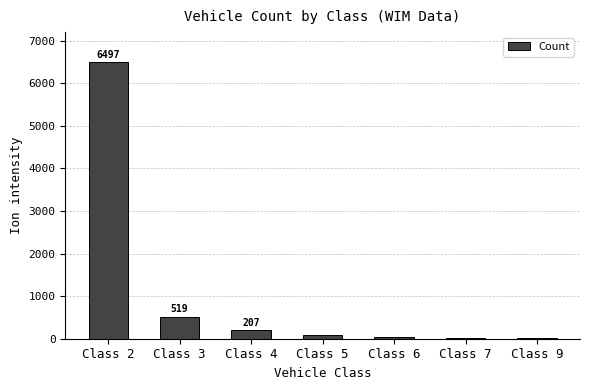

Where is the data nearest to the value 3252?

Class 3